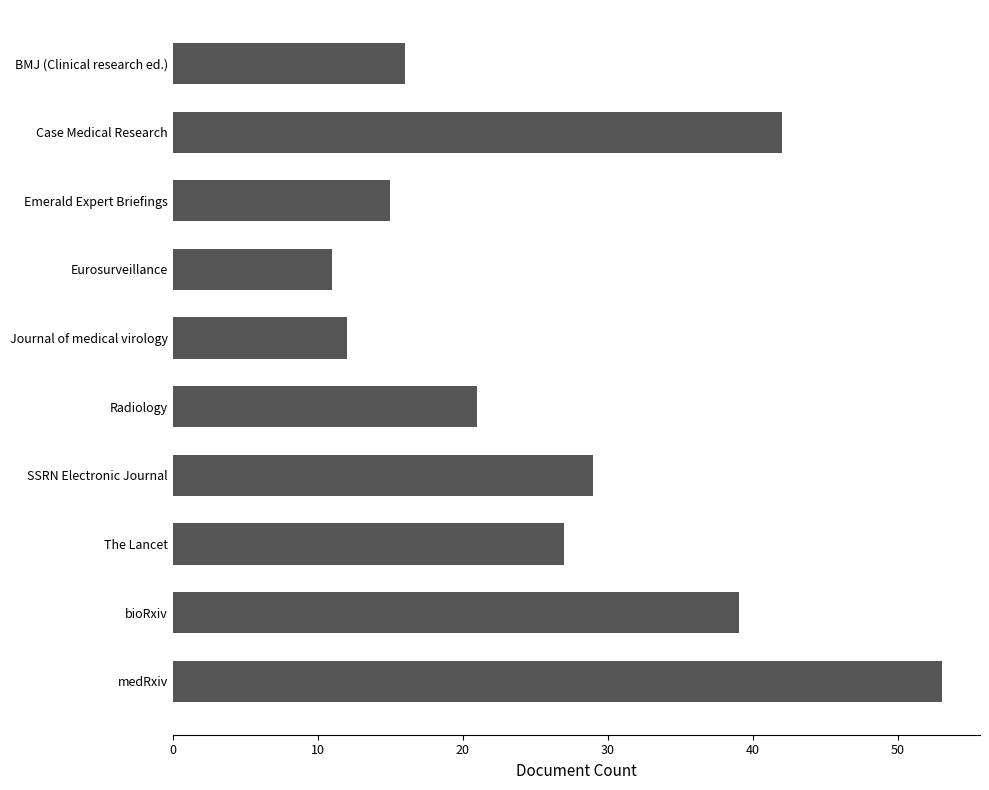

What is the sum of all values?

265